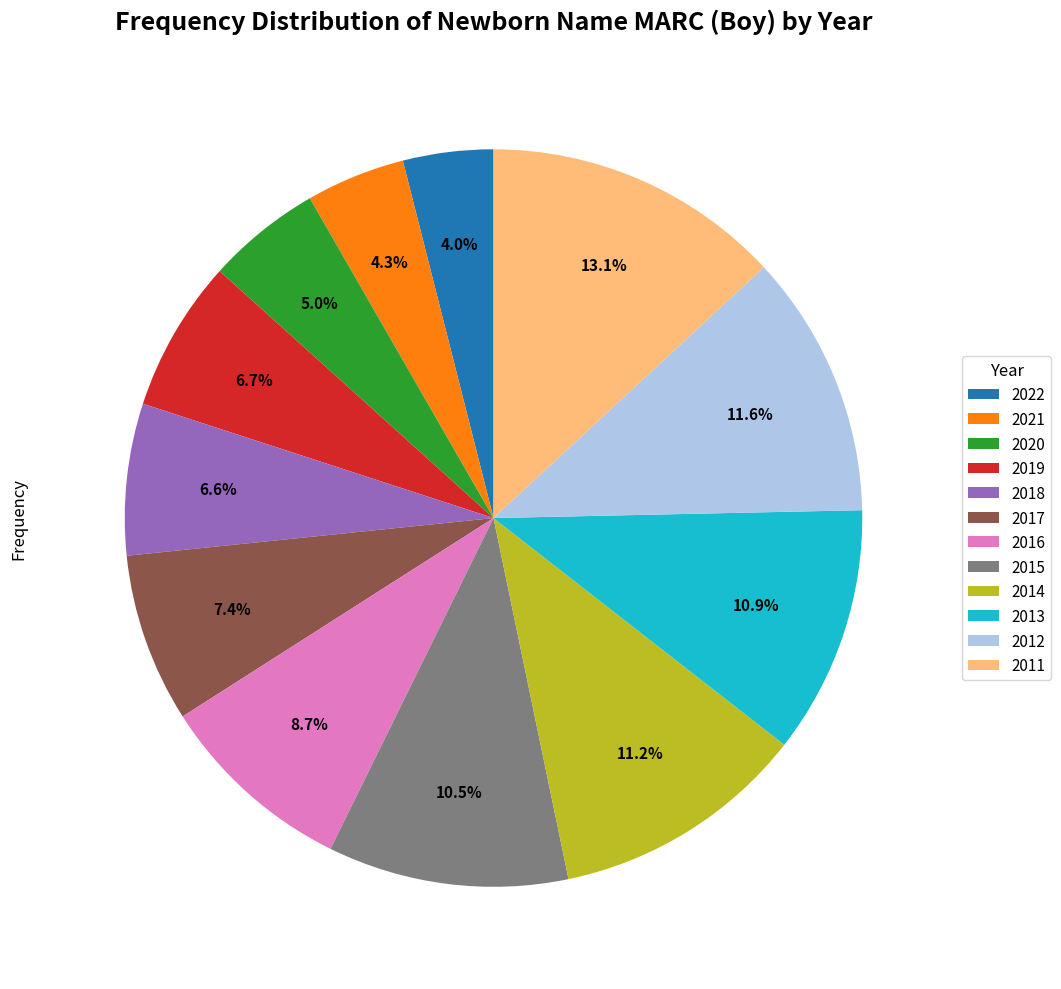

How many slices are in this pie chart?

12